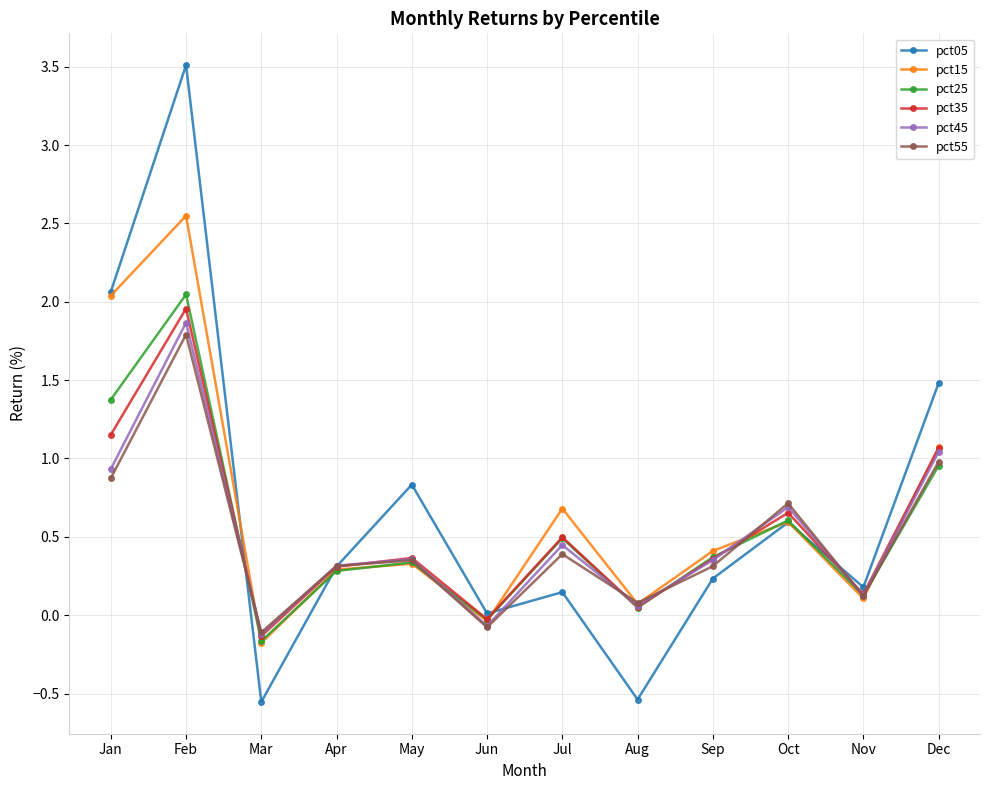

Is the value of pct45 at Jun greater than the value of pct15 at Nov?

No